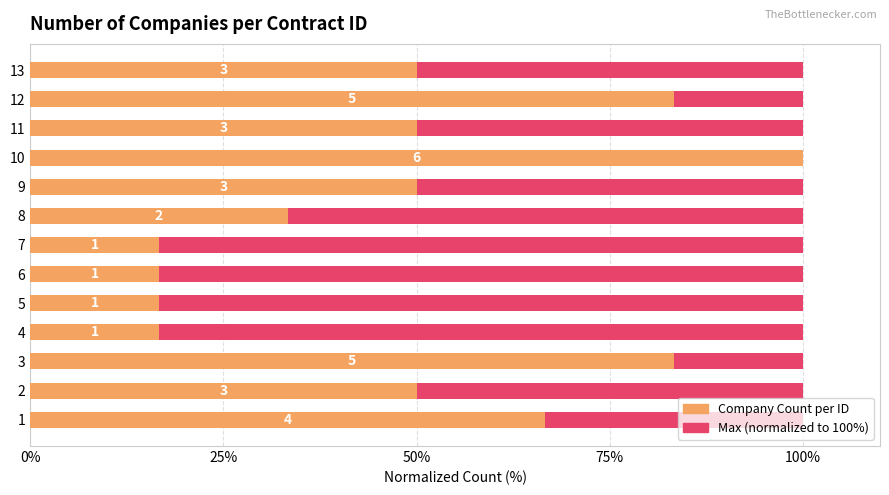

How many groups of bars are there?

13